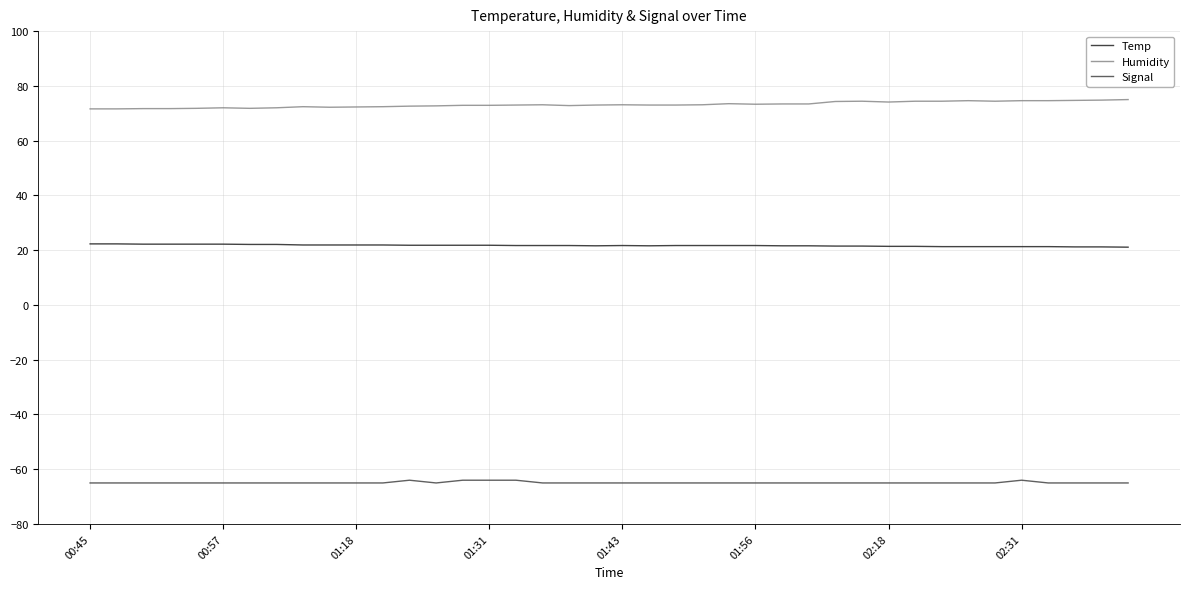

At how many categories does at least one series exceed 39?

40